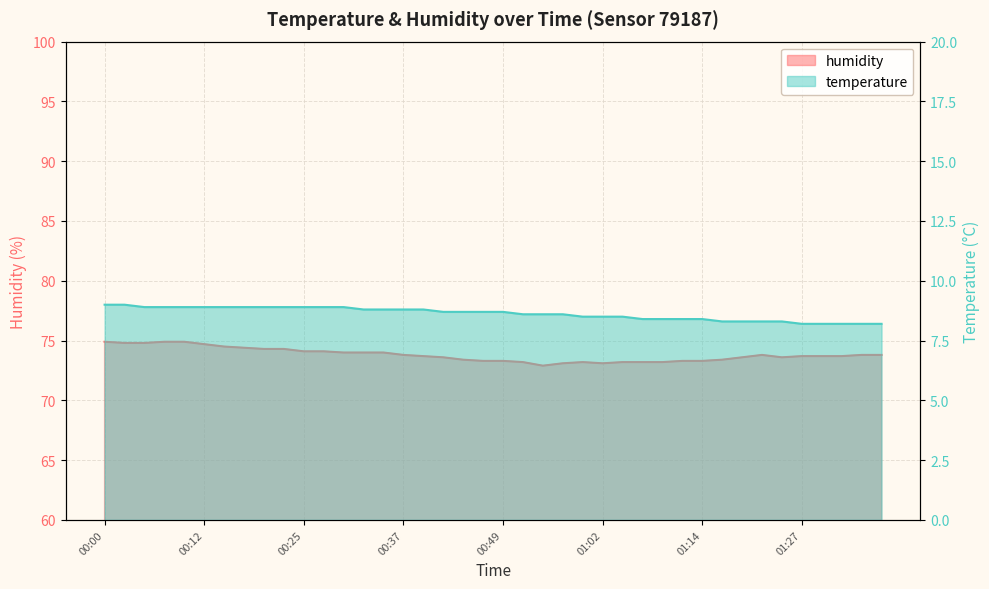

Rank the series at 00:22 from highest to lowest value.

humidity, temperature